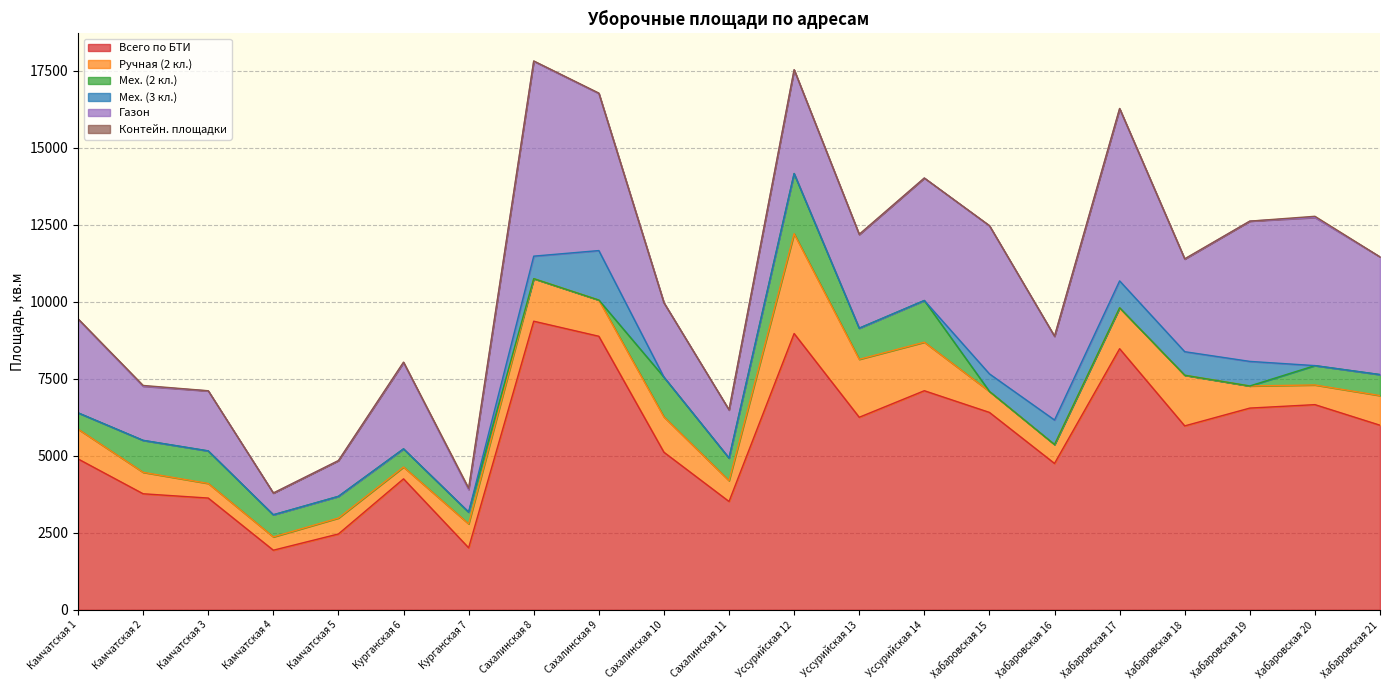

How many data points in Мех. (2 кл.) are above 628?

10